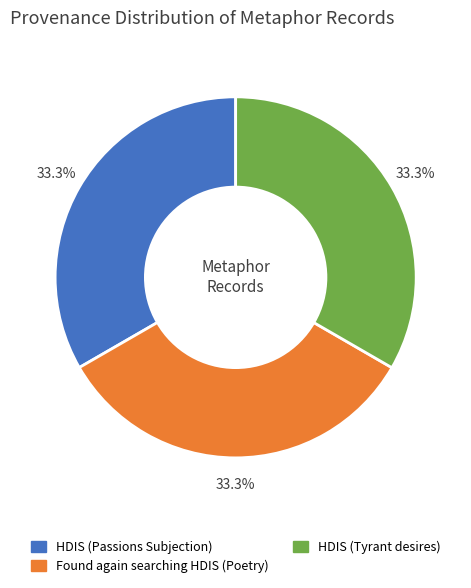

Approximately how many times larger is the value at HDIS (Tyrant desires) compared to Found again searching HDIS (Poetry)?

1.0